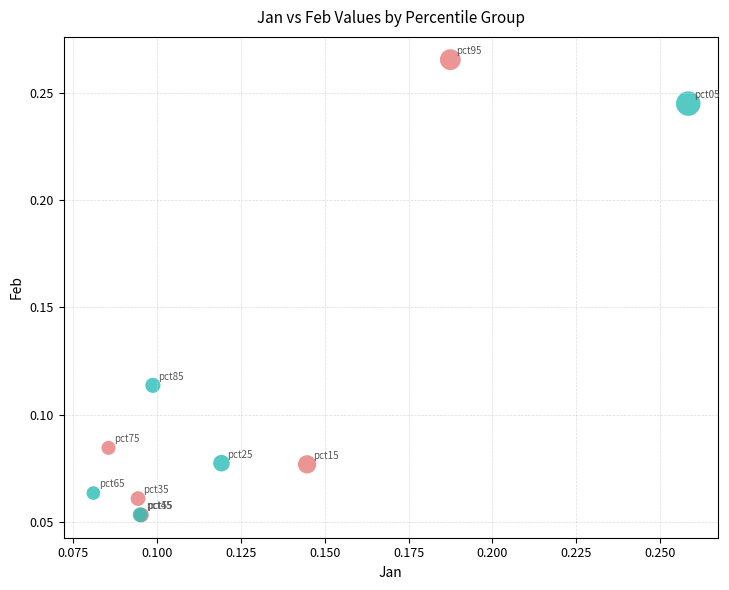

Which series has the largest Y range (max minus min)?

FALSE